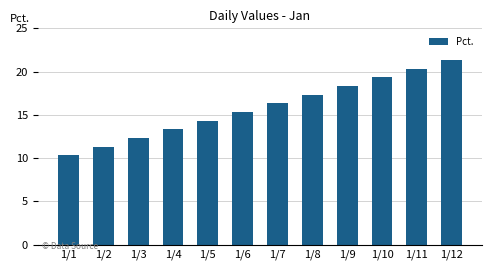

How many bars are there in total?

12